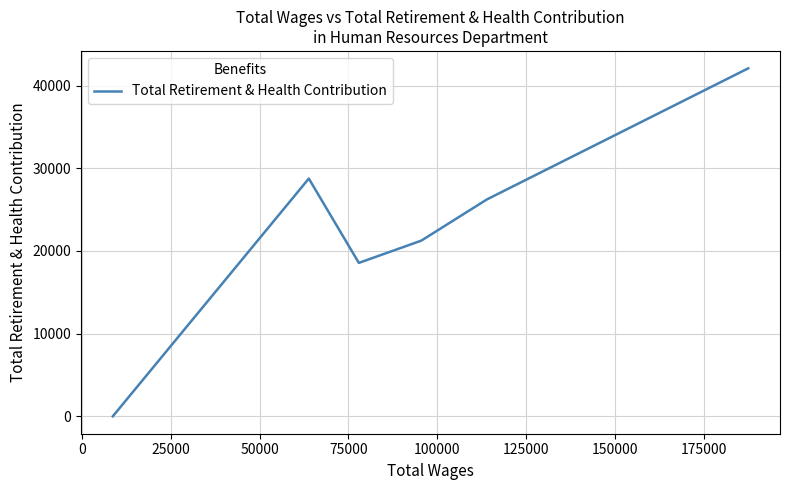

Reading left to right, what are all the values shown in this chart?

0	28761	18561	21251	26240	42096